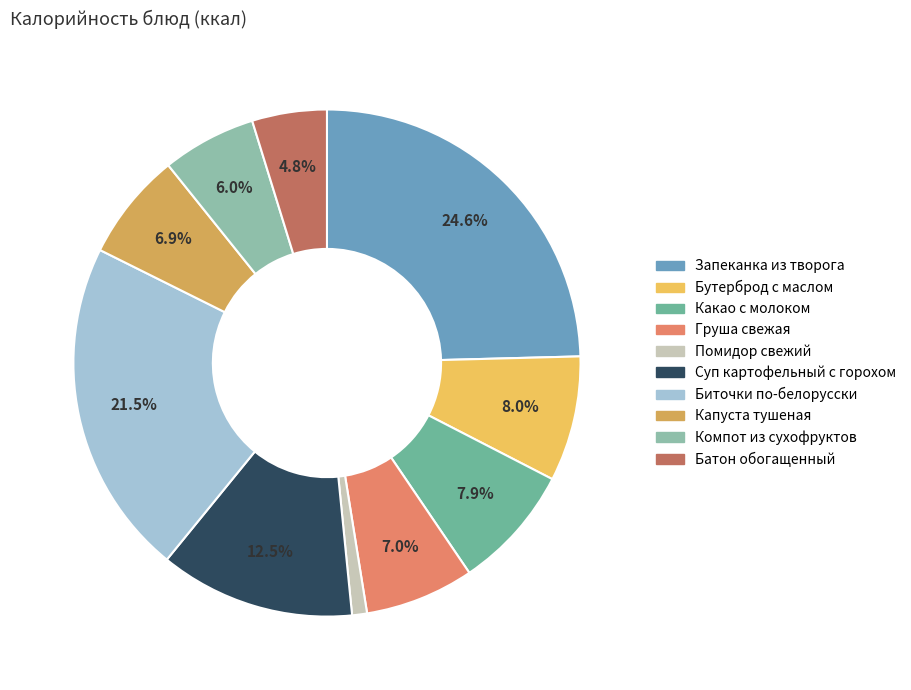

What percentage is the Какао с молоком slice, to the nearest percent?

8%